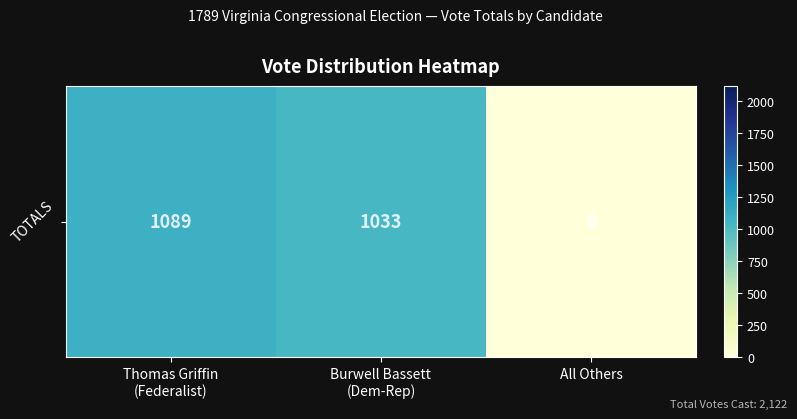

Reading left to right, list all the values displayed in this chart.

1089	1033	0